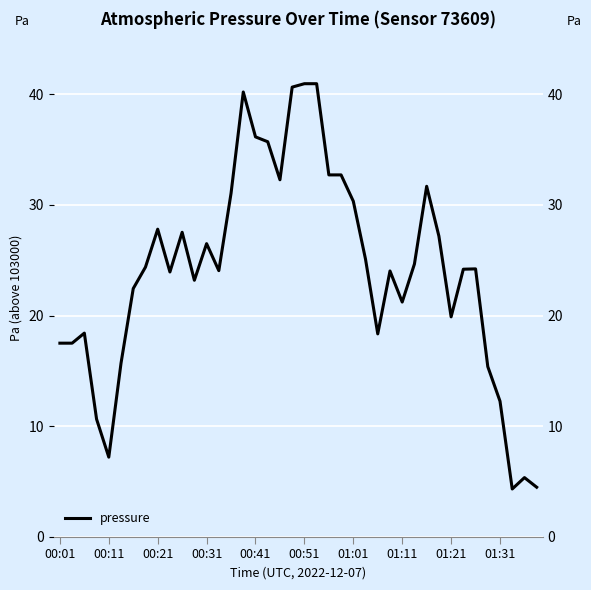

What is the sum of the values at 26 and 32?

38.2